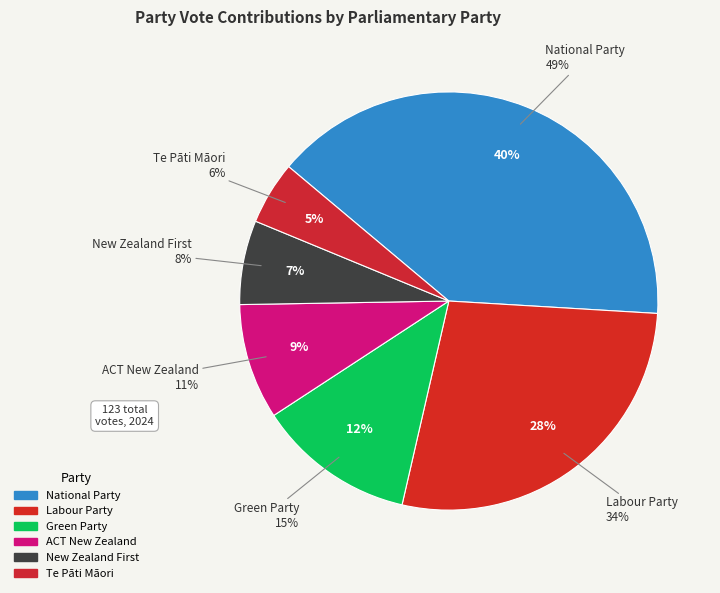

Rank the categories by value from highest to lowest.

National Party, Labour Party, Green Party, ACT New Zealand, New Zealand First, Te Pāti Māori